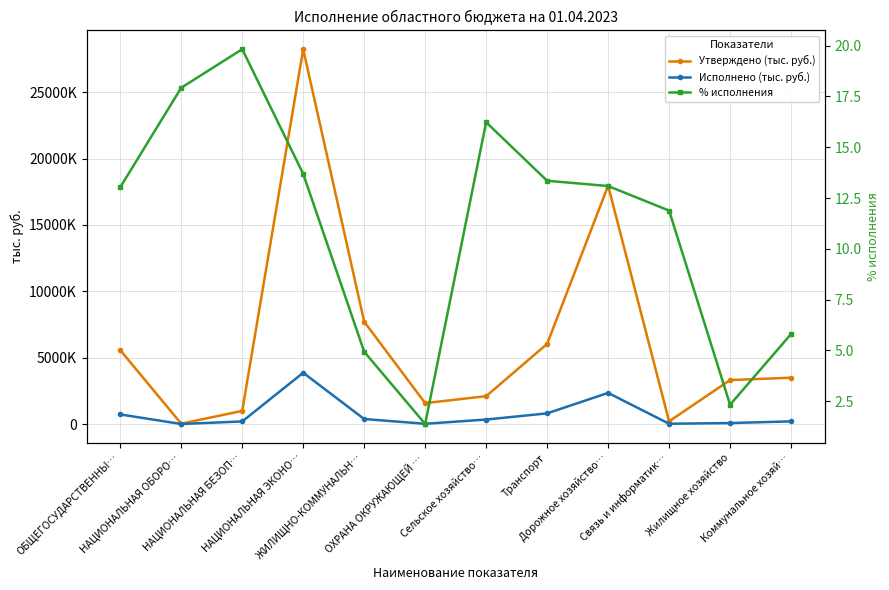

What is the value of the Исполнено (тыс. руб.) point at the 4th from the left?

3866721.6